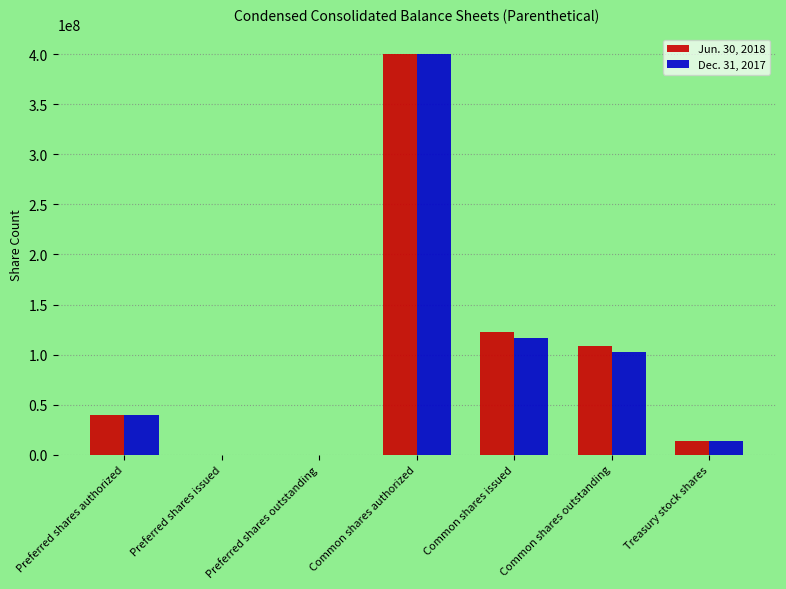

The Jun. 30, 2018 series shows -141540768 at Preferred shares outstanding. True or false?

False